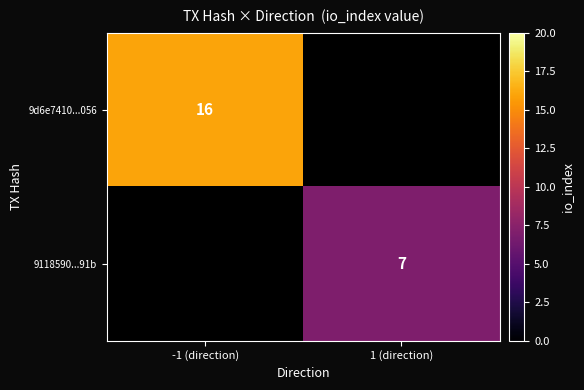

At how many categories does at least one series exceed 9?

1